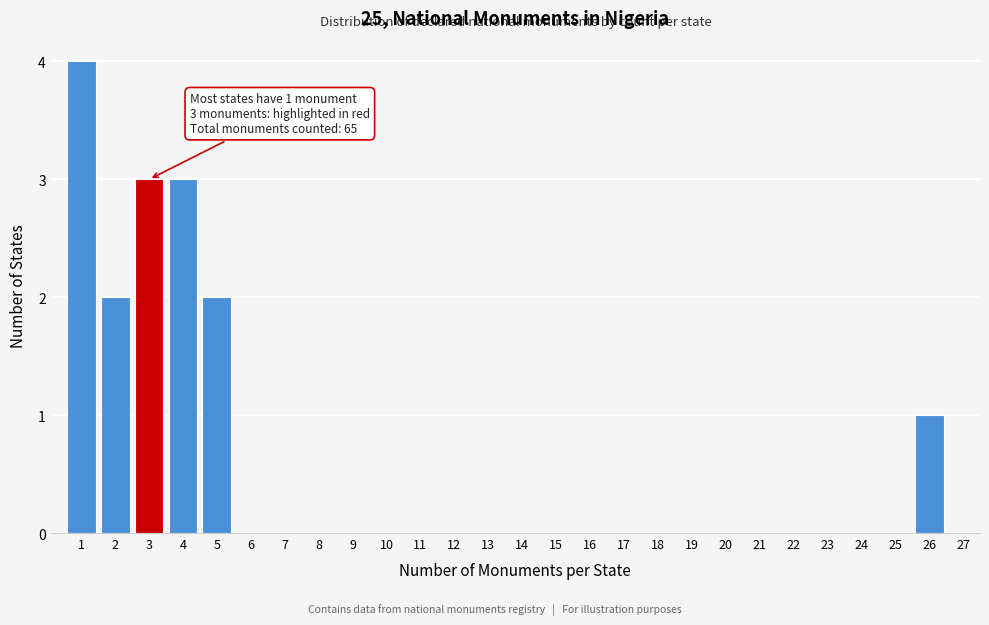

Over which range of the x-axis is the bar tallest?

0.5 to 1.5